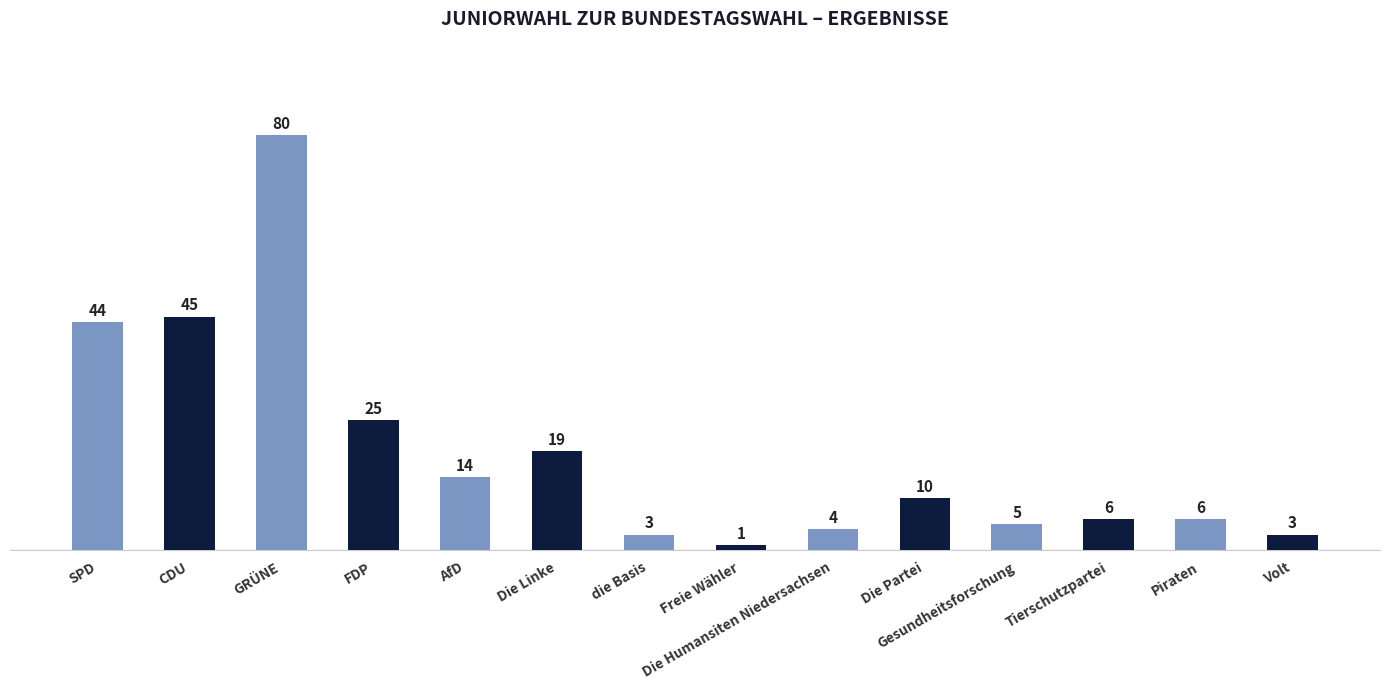

What is the difference between the values at die Basis and Tierschutzpartei?

3